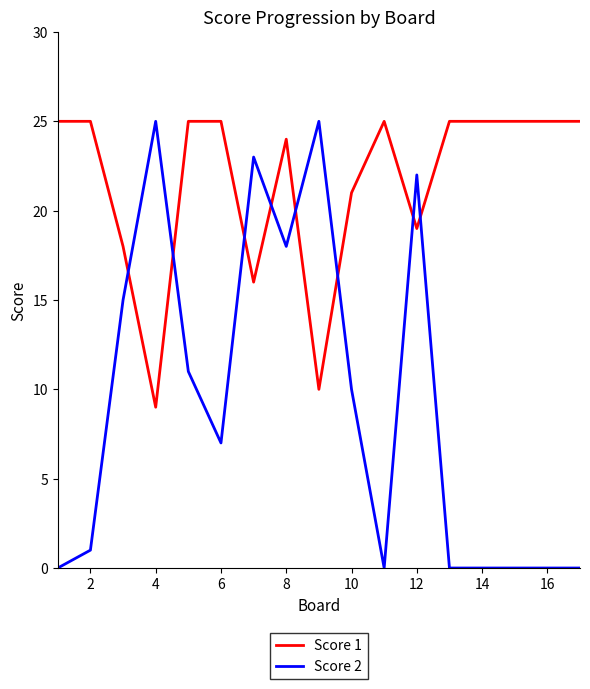

Which series has the largest total across all categories?

Score 1